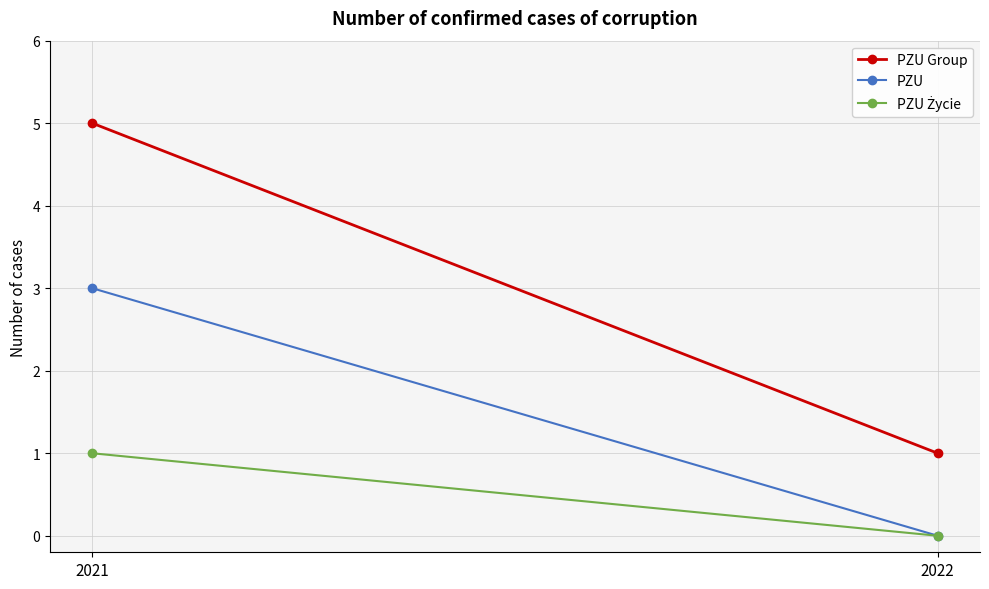

List the labels in order of PZU value, smallest first.

2022, 2021